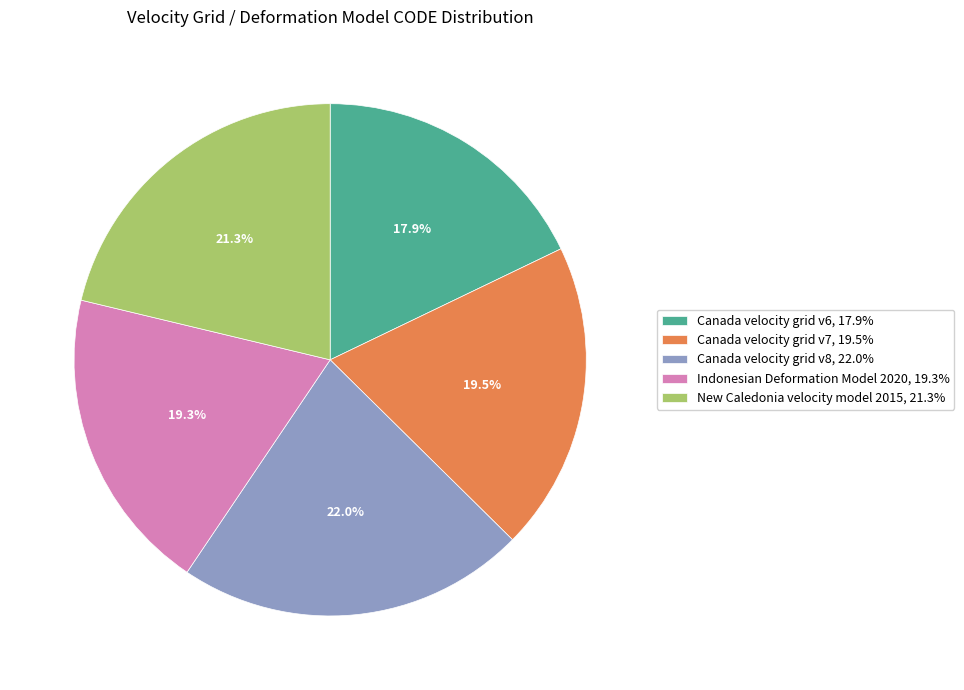

Which has a higher value, Canada velocity grid v7 or Canada velocity grid v8?

Canada velocity grid v8